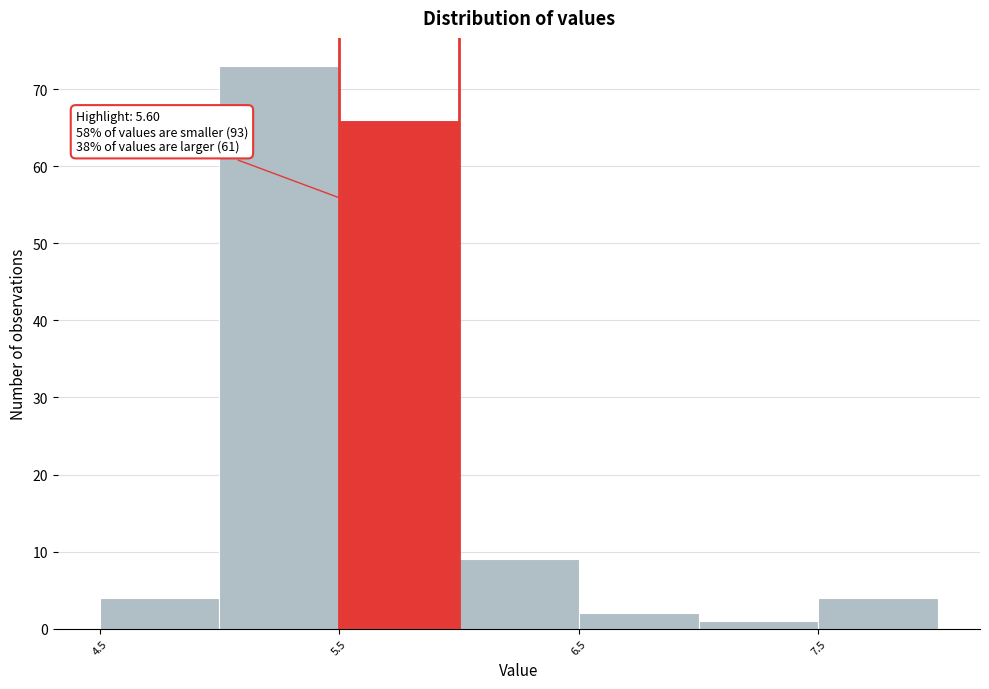

Which range on the x-axis has the tallest bar?

5.0 to 5.5